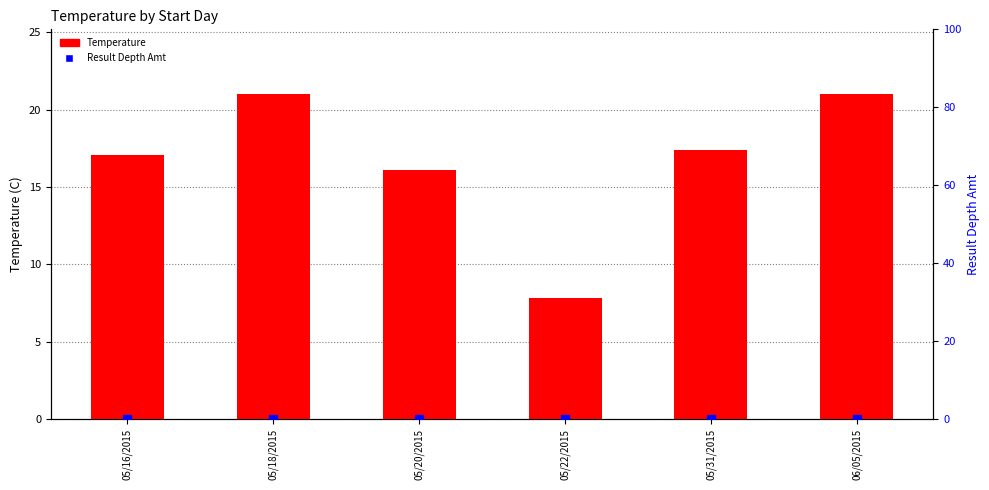

What are all the series names shown in the legend?

Temperature, Result Depth Amt